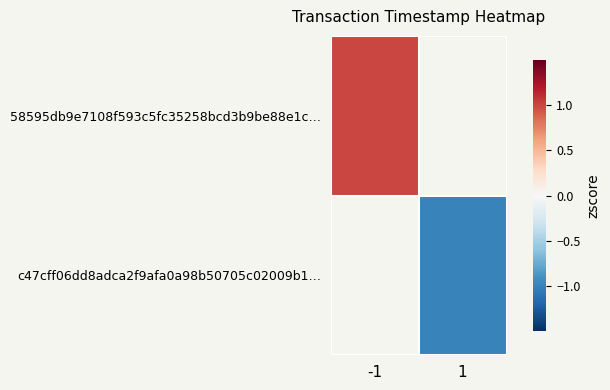

How many categories are shown in the chart?

2